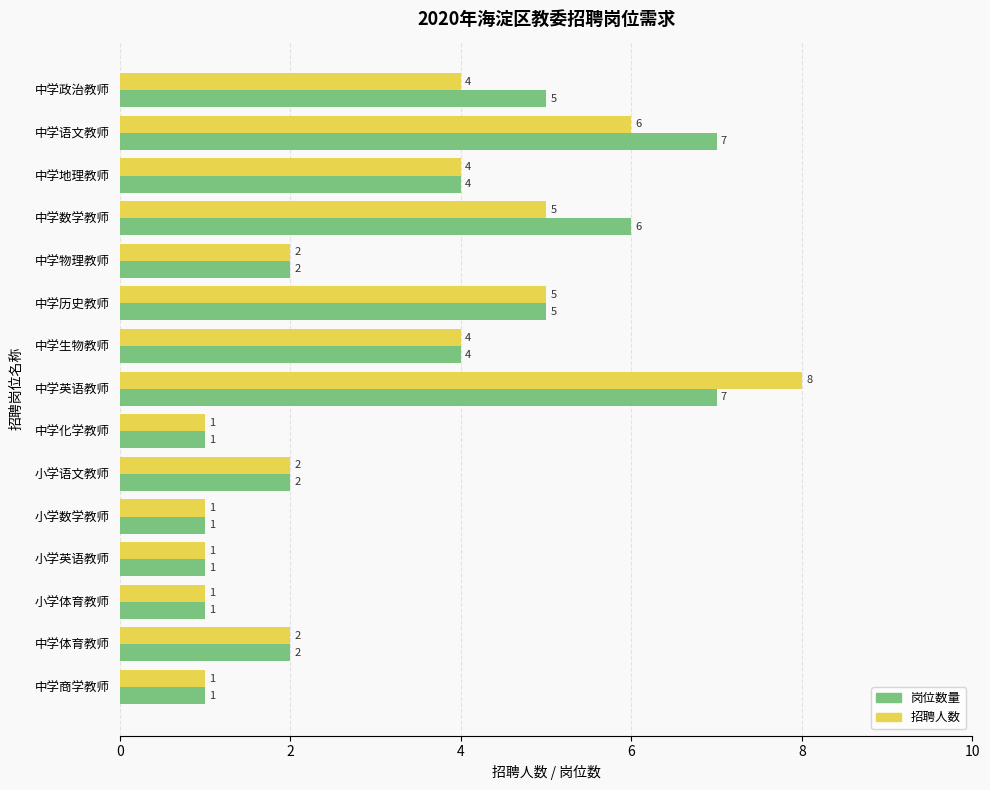

Is the value of 招聘人数 at 中学语文教师 greater than the value of 岗位数量 at 小学语文教师?

Yes